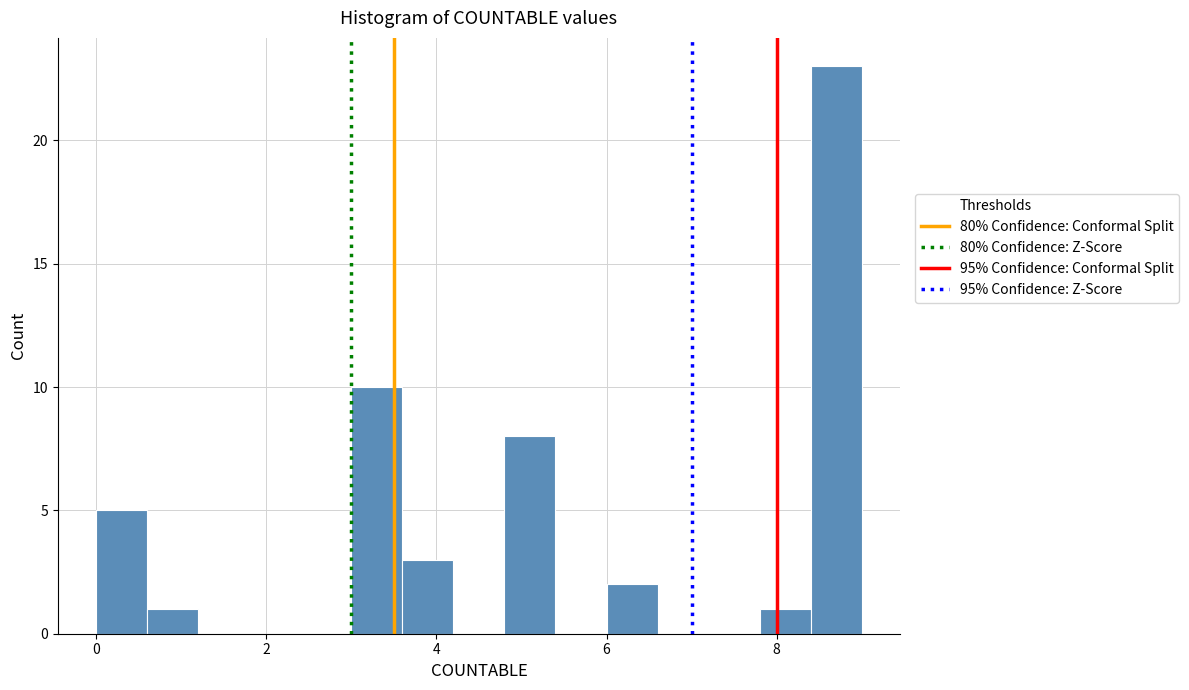

Read against the x-axis, roughly where is the centre of the tallest bar?

8.8